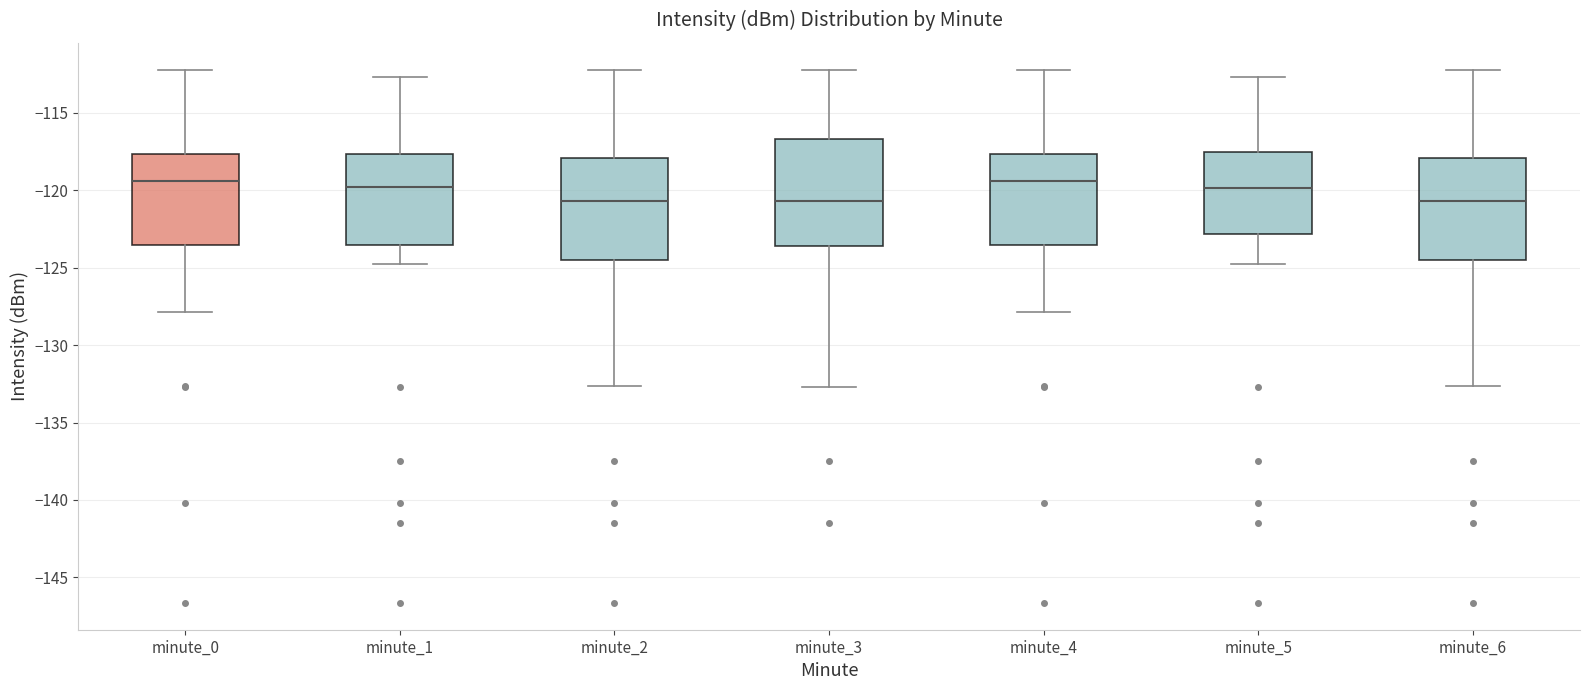

Where does the median line of the box for minute_1 sit on the y-axis? The values are not printed on the chart, so give them approximately, as read against the axis.

-120.0